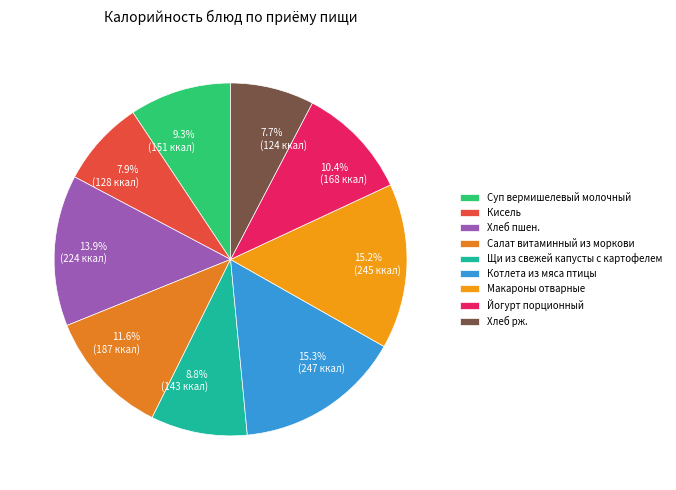

Is there a majority slice in this chart?

No